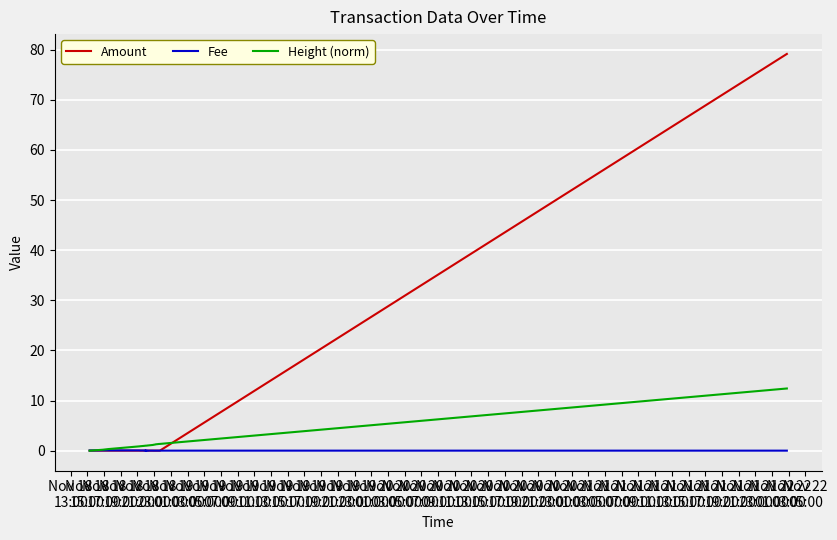

Where is the first local minimum for Fee?

Nov 20
07:00